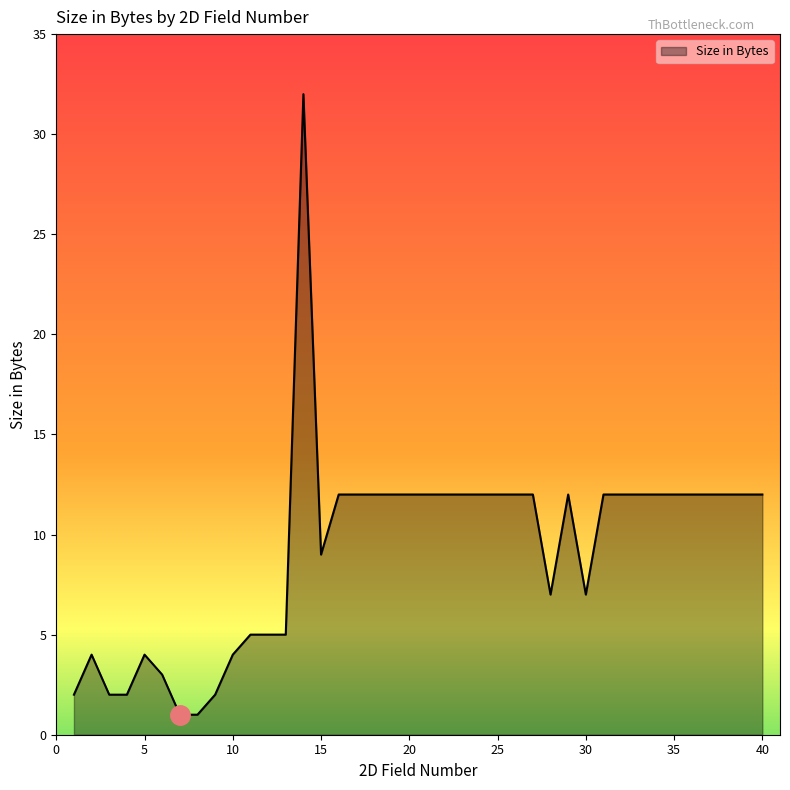

What is the maximum value shown in the chart?

32